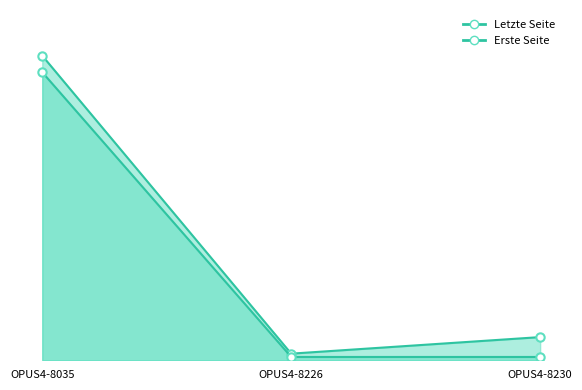

Reading left to right, extract all data points from this chart.

Letzte Seite: OPUS4-8035=92	OPUS4-8226=2	OPUS4-8230=7
Erste Seite: OPUS4-8035=87	OPUS4-8226=1	OPUS4-8230=1